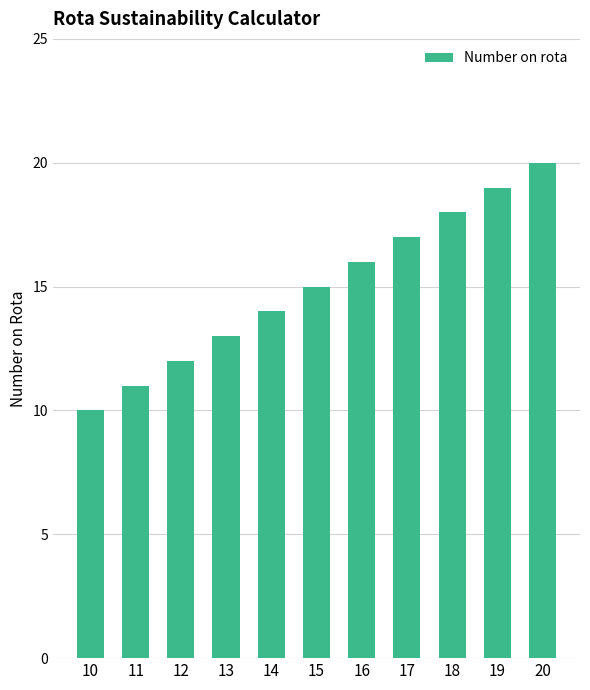

Does the chart contain stacked bars?

No